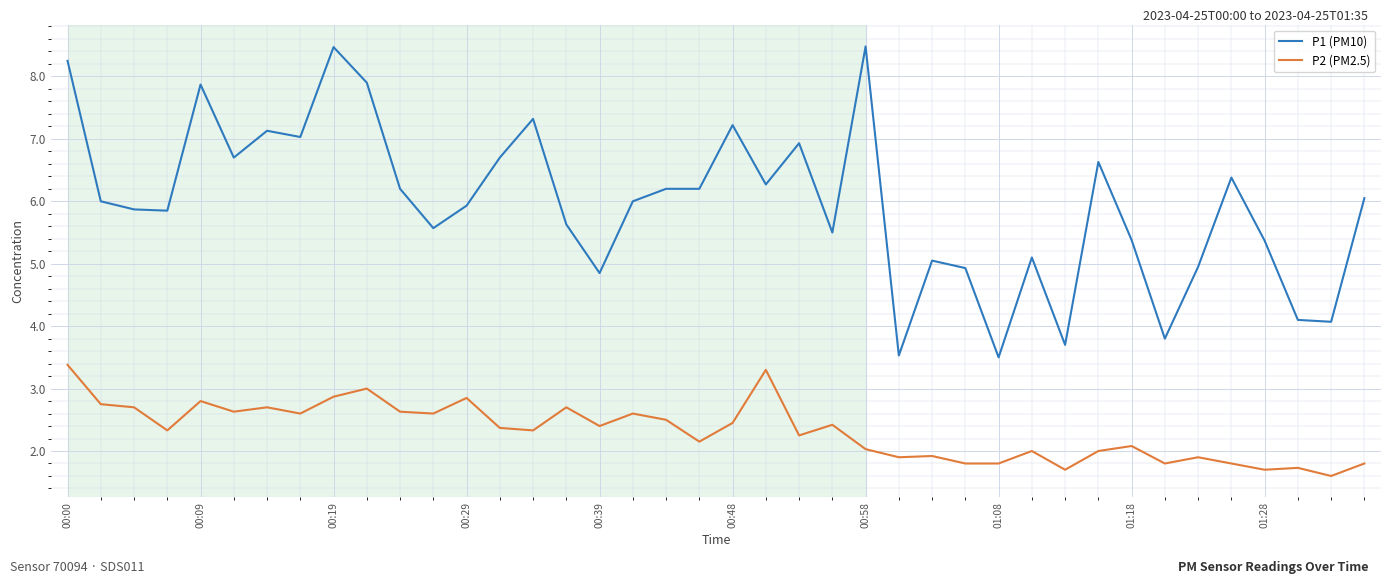

What is the difference between the maximum and minimum values in the P1 (PM10) series?

5.0